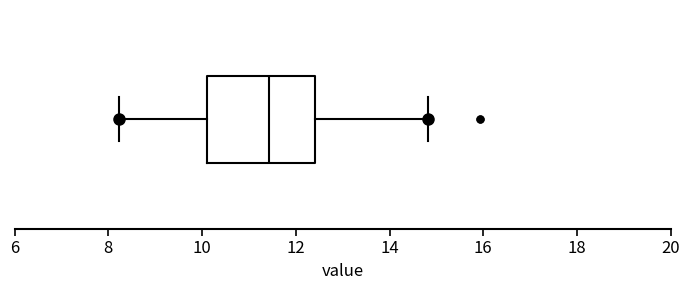

Read this box plot against the x-axis: the position of the median line, the range covered by the box, and the ends of both whiskers. The values are not printed on the chart, so give them approximately, as read against the axis.

median 11.4, box 10.2 to 12.4, whiskers 8.2 to 14.8